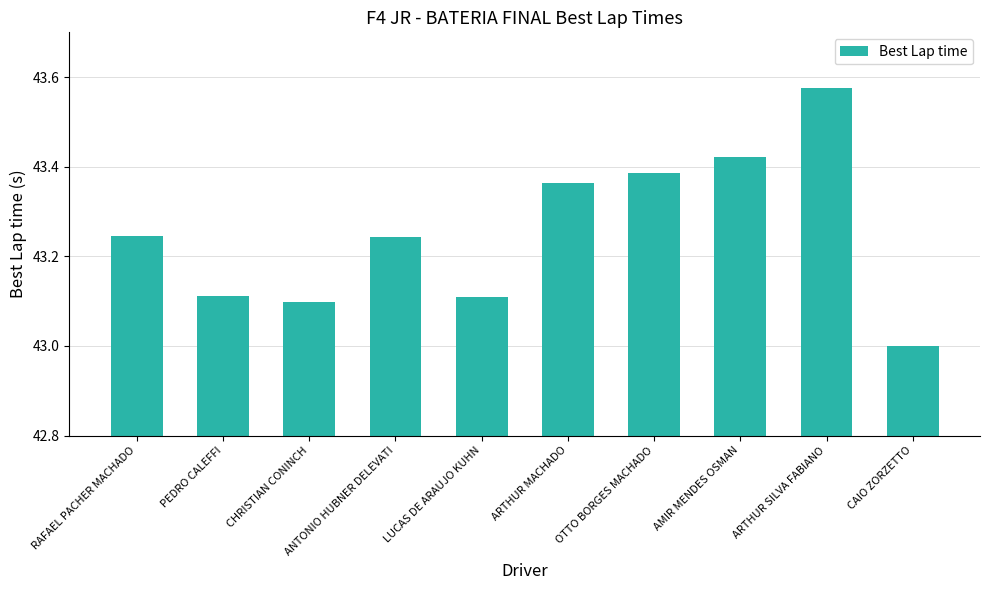

The chart shows a value of 10.6 at PEDRO CALEFFI. True or false?

False